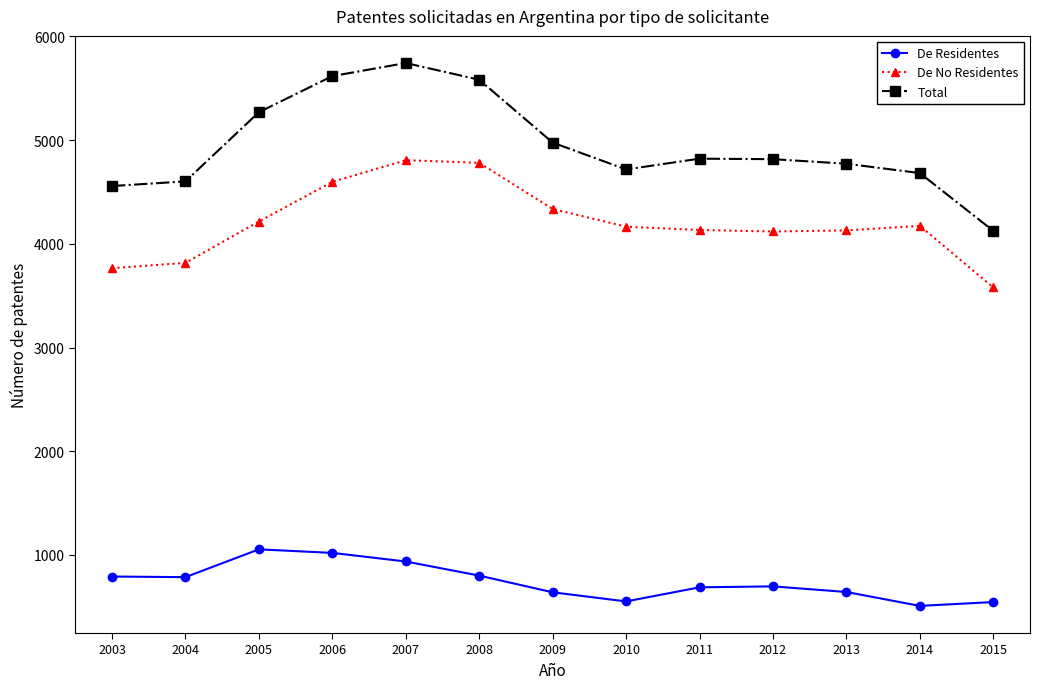

Is it true that Total equals 5617 at 2006?

True